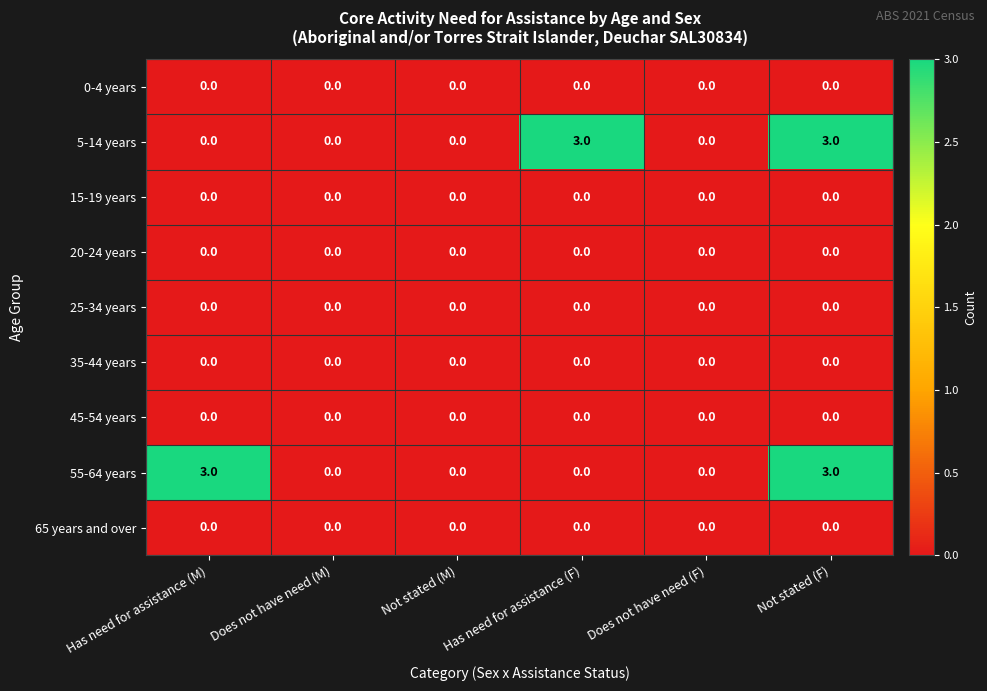

What is the maximum value shown in the chart?

3